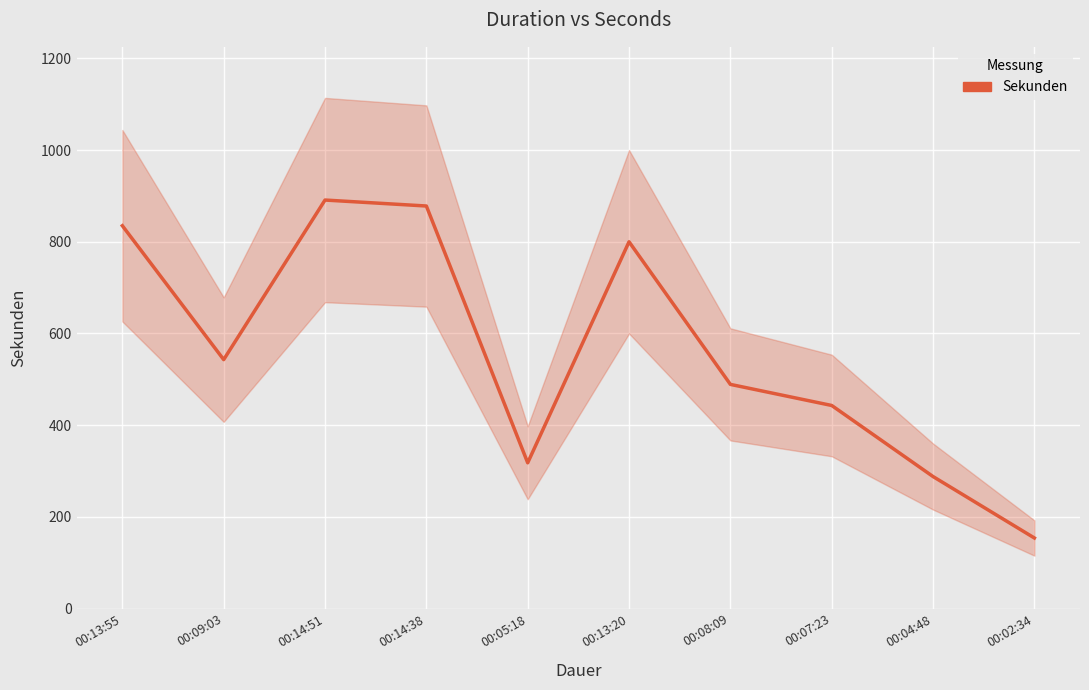

Reading left to right, extract all data points from this chart.

00:13:55=835	00:09:03=543	00:14:51=891	00:14:38=878	00:05:18=318	00:13:20=800	00:08:09=489	00:07:23=443	00:04:48=288	00:02:34=154